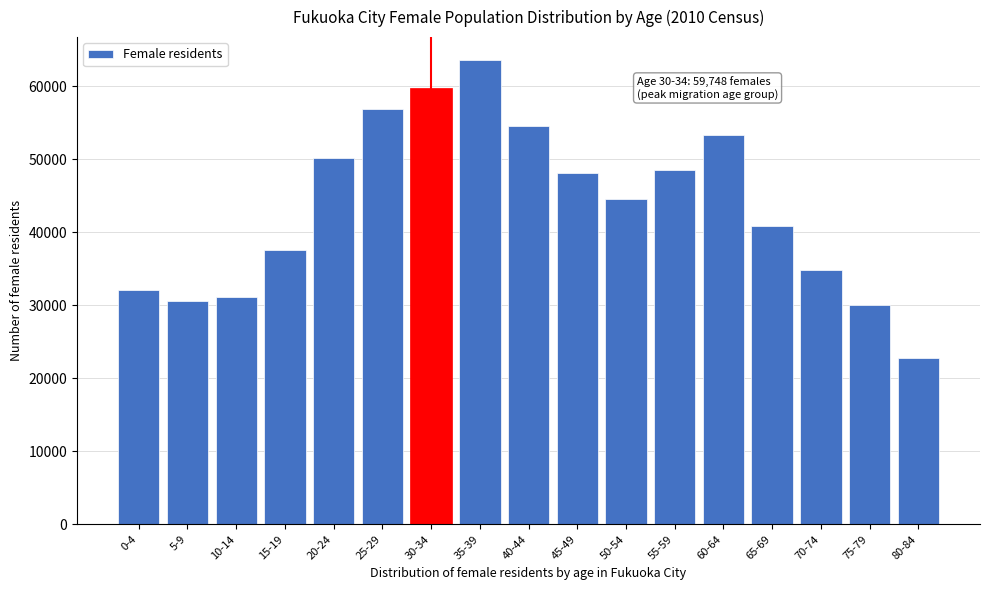

Reading left to right, extract all data points from this chart.

32048	30529	31185	37568	50162	56873	59748	63530	54582	48063	44526	48567	53356	40780	34885	30070	22779